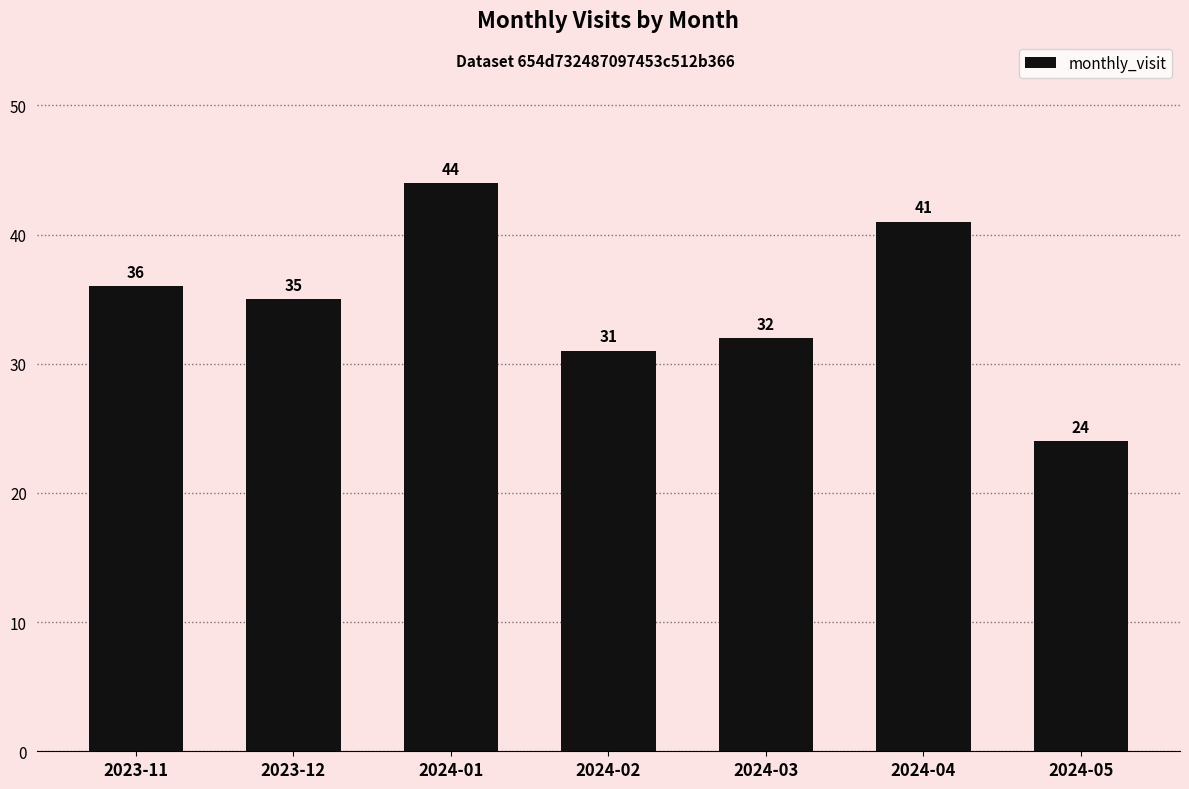

Is it true that the value at 2023-11 is 23?

False